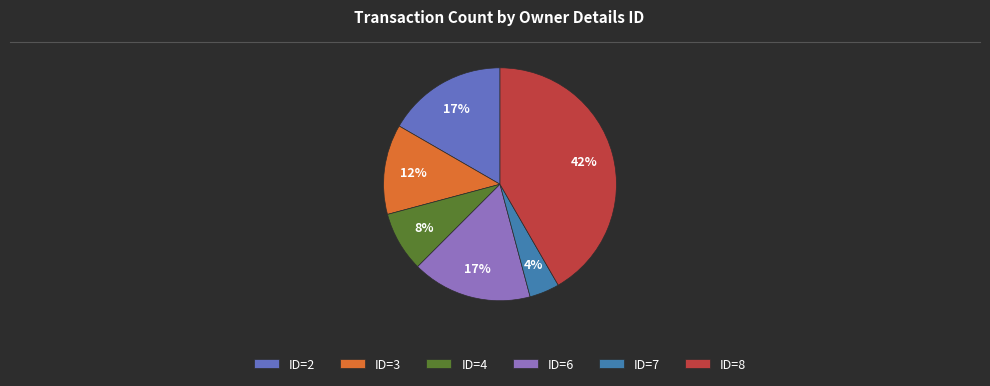

Approximately how many times larger is the value at ID=6 compared to ID=8?

0.4